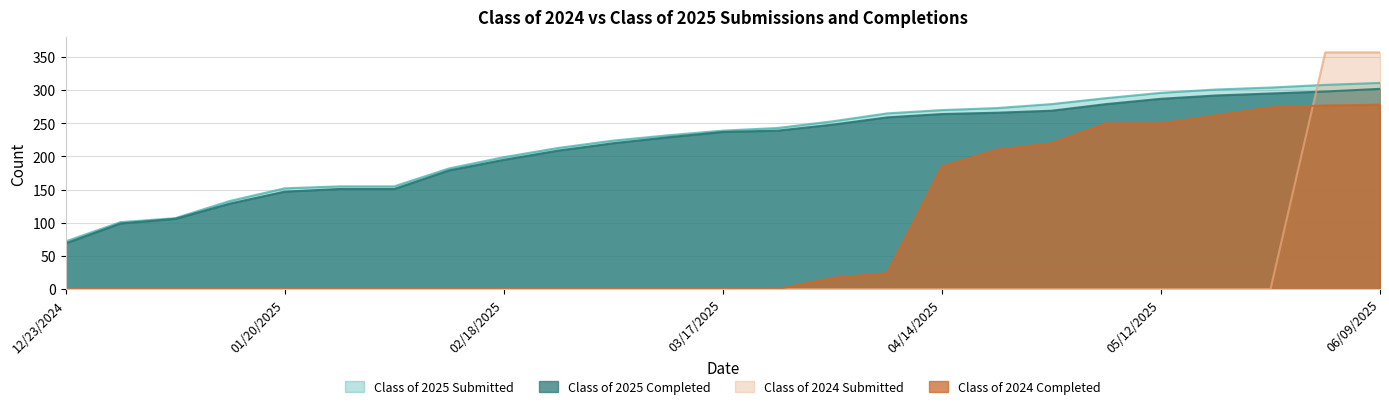

What is the sum of the Class of 2025 Submitted values at 02/03/2025 and 02/18/2025?

354